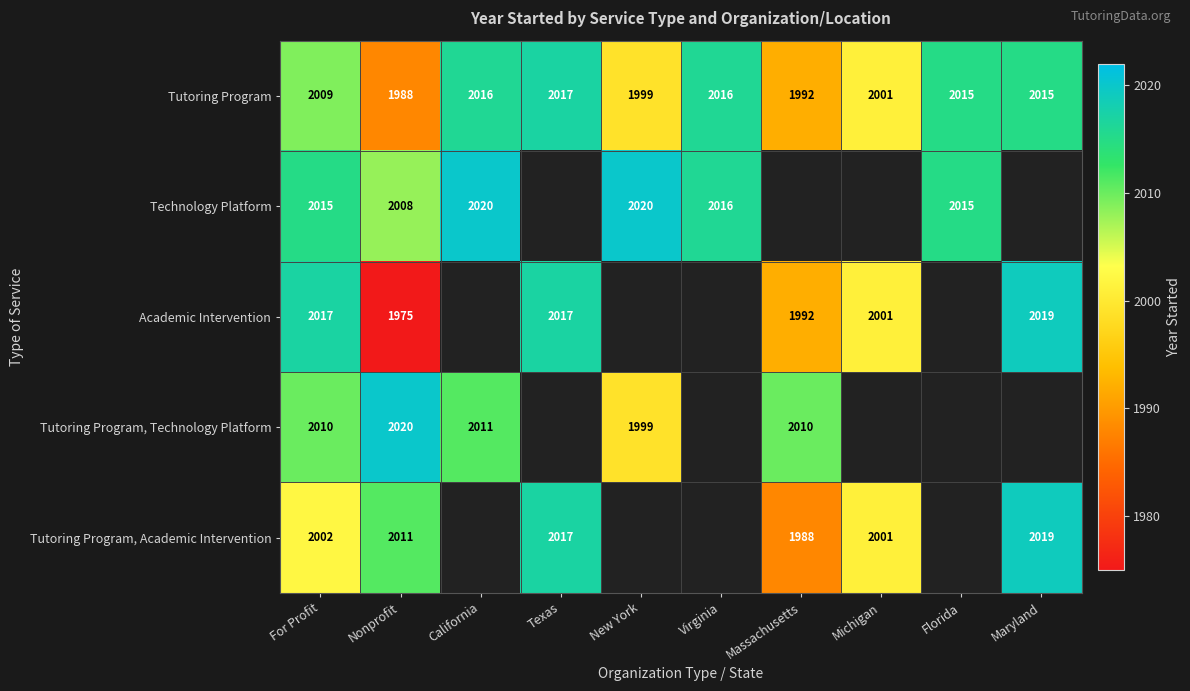

True or false: Tutoring Program, Academic Intervention has a value of 2669 at Massachusetts.

False